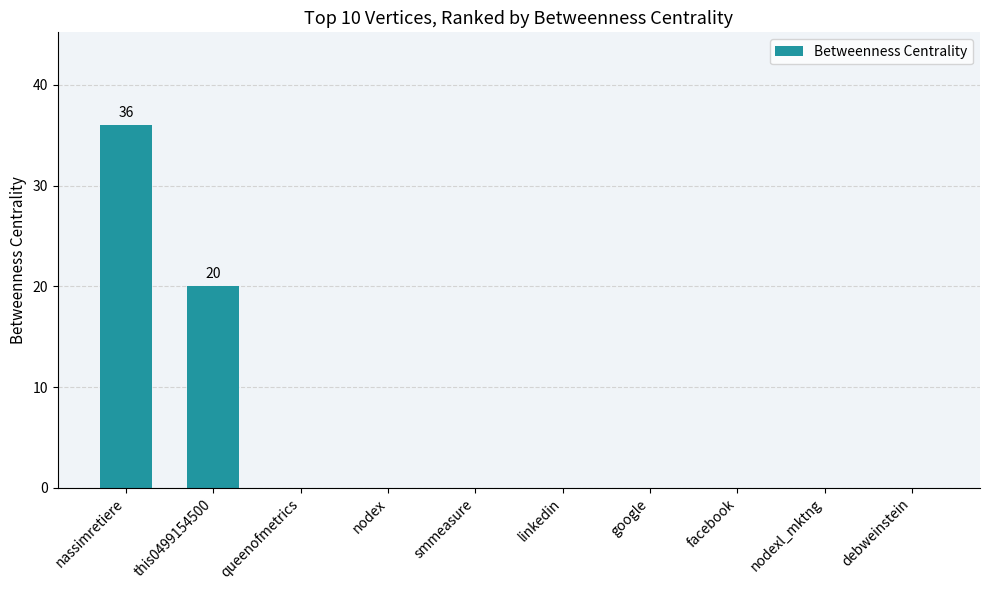

The chart shows a value of 0 at nodexl_mktng. True or false?

True